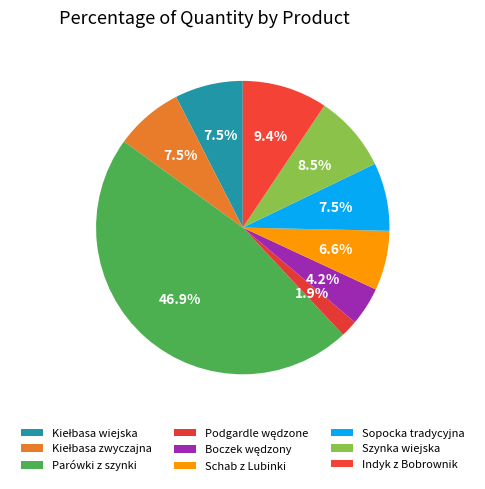

How many slices are in this pie chart?

9